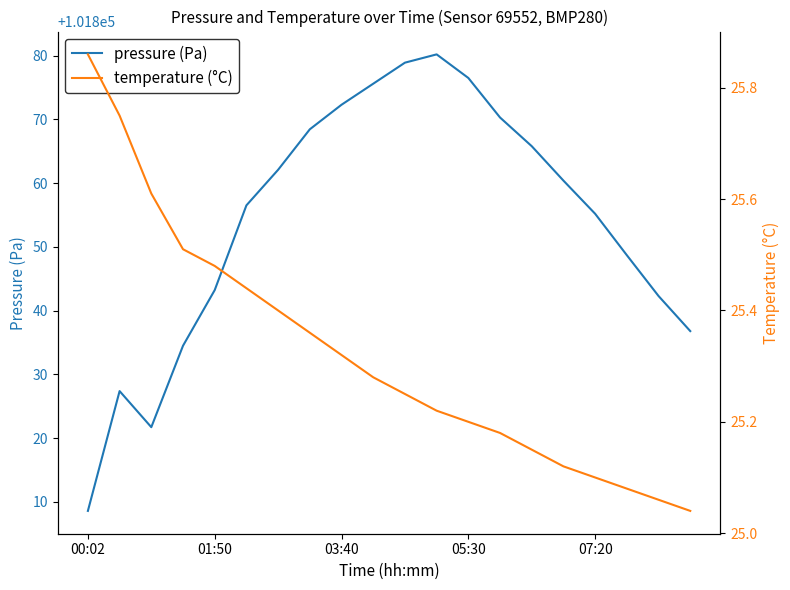

What is the difference between the maximum and minimum values in the pressure (Pa) series?

71.6